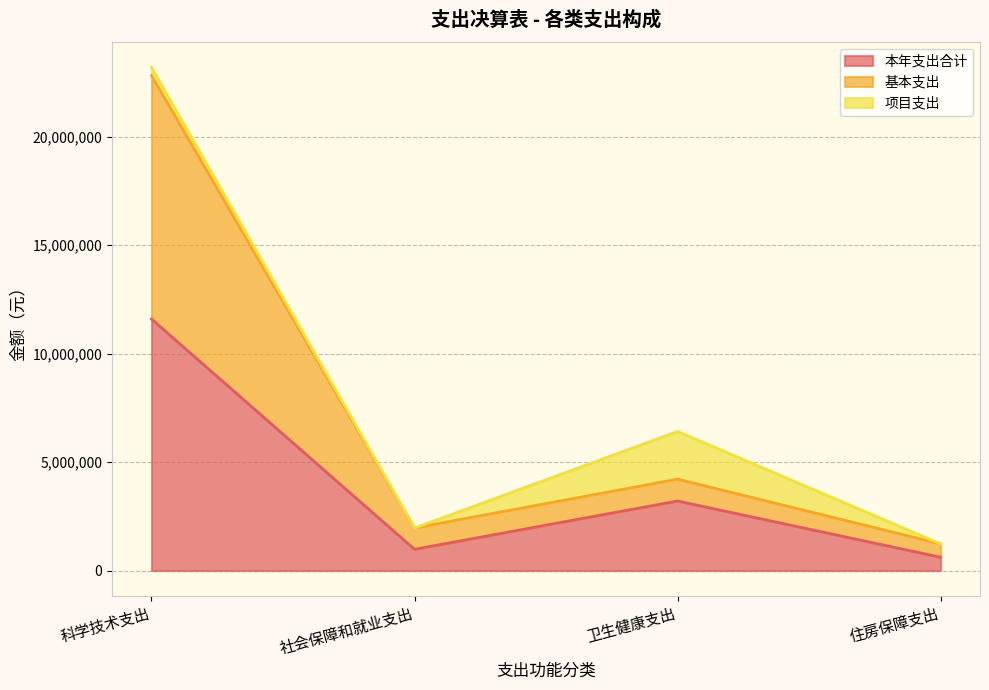

What is the label of the 1st point from the left?

科学技术支出